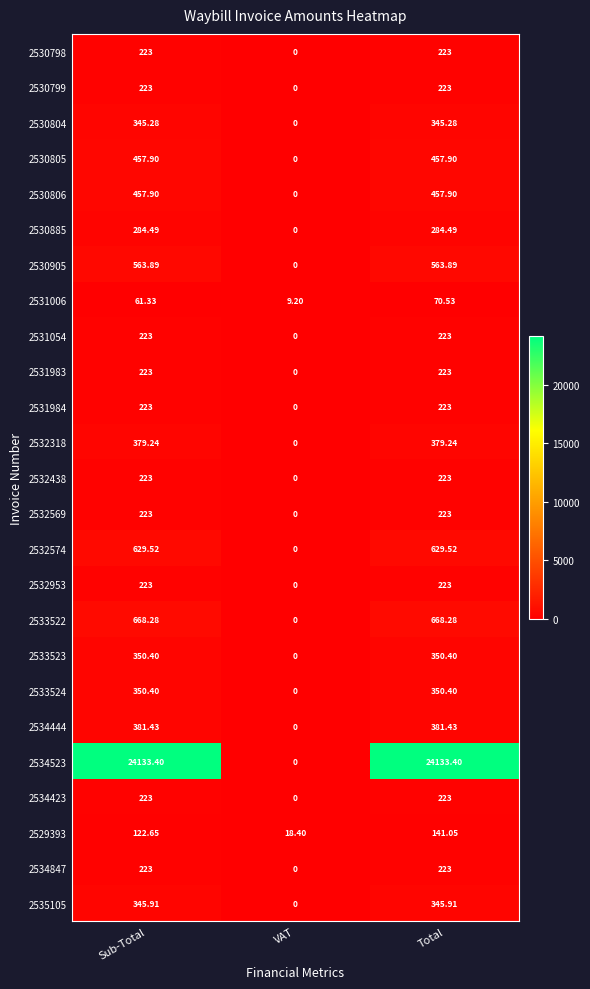

Is the value of 2534523 at Sub-Total greater than the value of 2531006 at VAT?

Yes